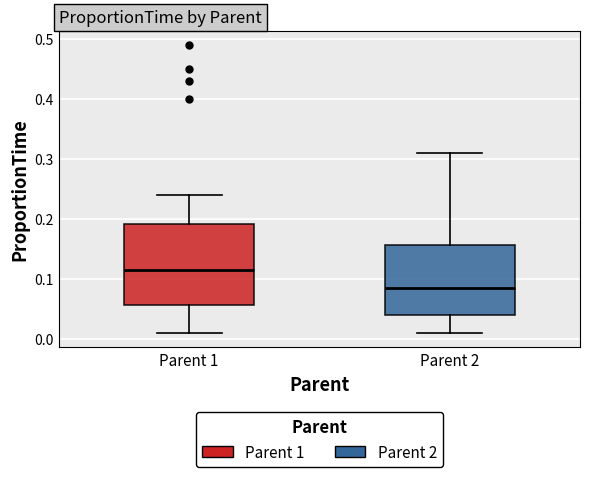

Reading left to right, transcribe this box plot: for each box, give where its median line is, the range the box spans, and where its two whiskers end, as read against the y-axis. The values are not printed on the chart, so give them approximately, as read against the axis.

Parent 1: median 0.12, box 0.06 to 0.19, whiskers 0.01 to 0.24
Parent 2: median 0.09, box 0.04 to 0.16, whiskers 0.01 to 0.31